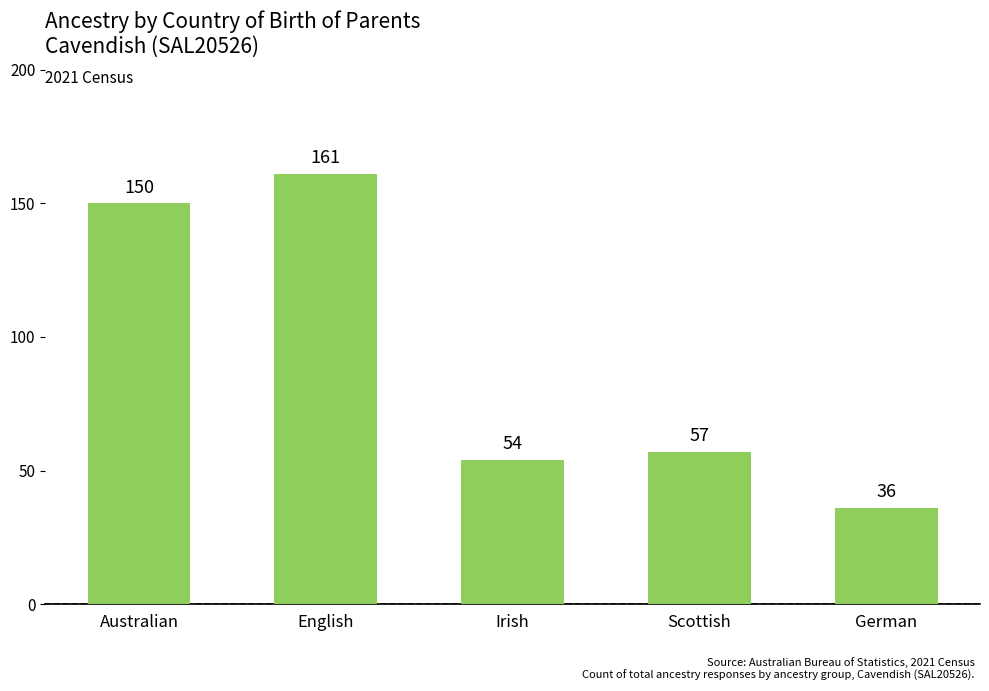

Where is the data nearest to the value 98?

Scottish